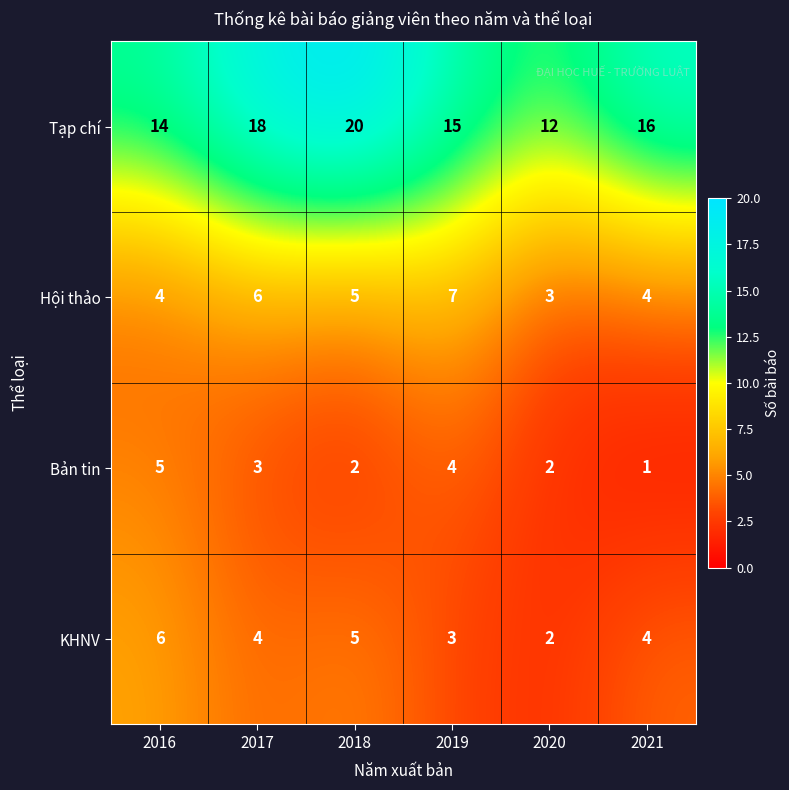

At which category does the chart reach its minimum across all series?

2021